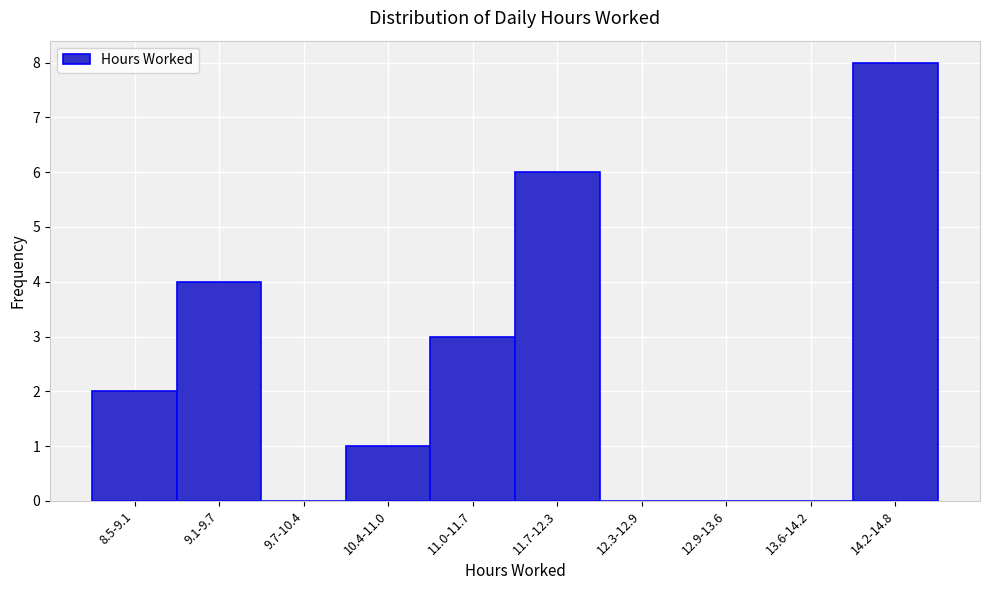

Reading left to right, list all the values displayed in this chart.

8.5-9.1=2	9.1-9.7=4	9.7-10.4=0	10.4-11.0=1	11.0-11.7=3	11.7-12.3=6	12.3-12.9=0	12.9-13.6=0	13.6-14.2=0	14.2-14.8=8